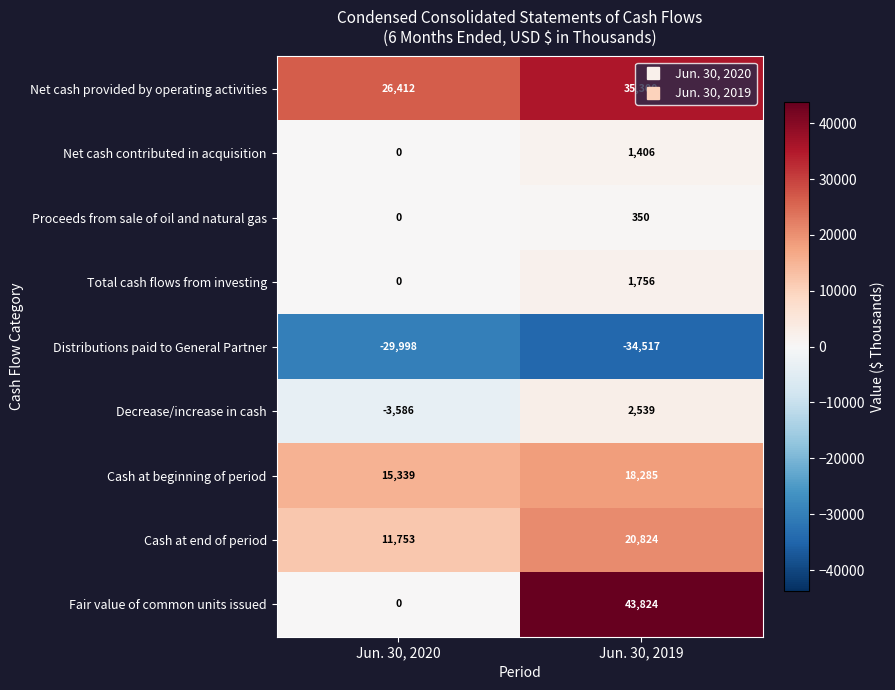

Which category has the highest value in the Cash at beginning of period series?

Jun. 30, 2019